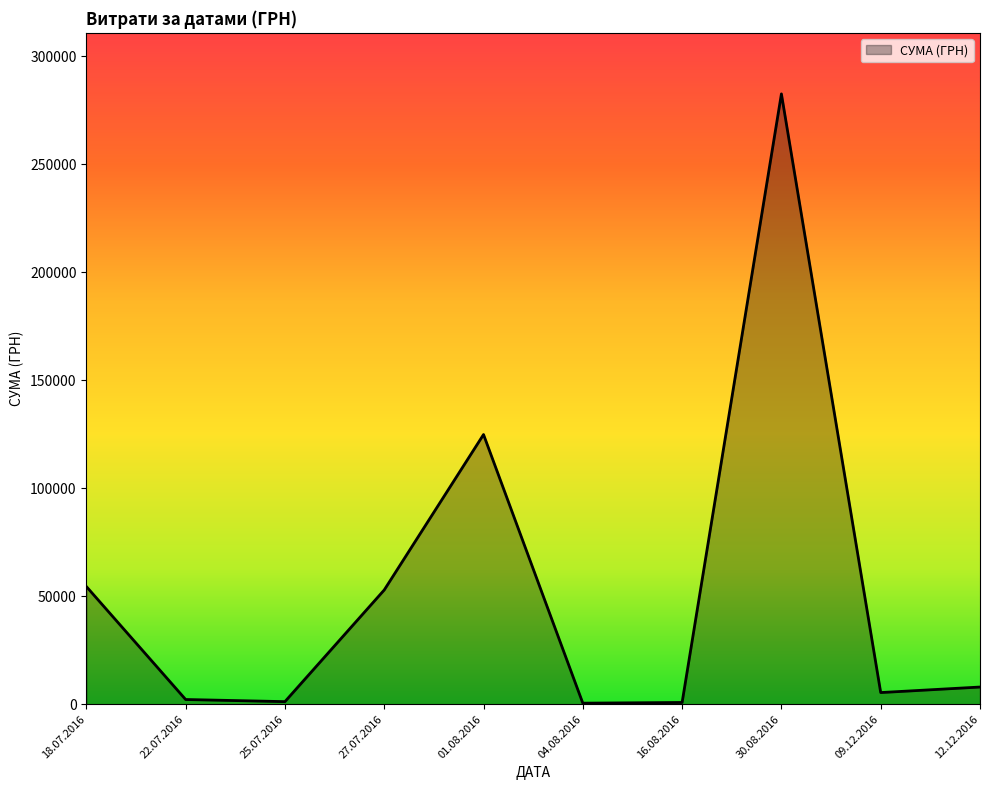

Does the chart display data point markers on the line(s)?

No